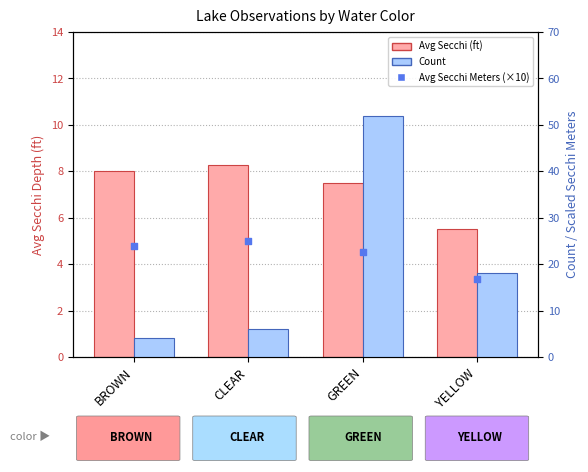

What is the total value across all series at CLEAR?

39.2